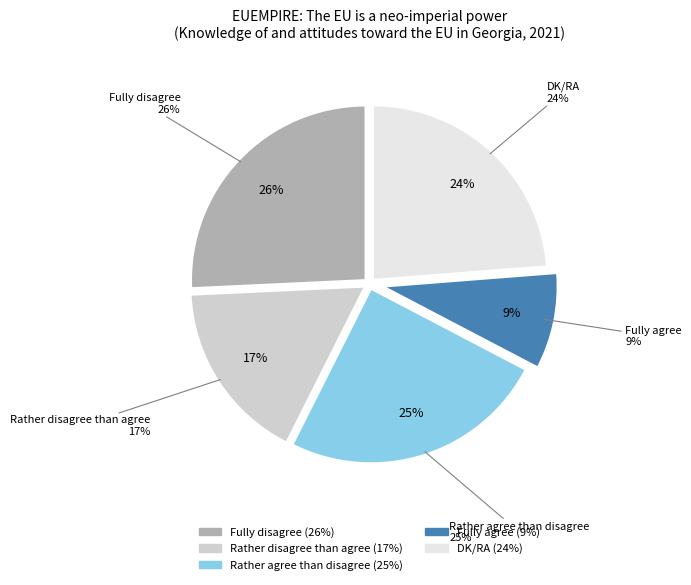

Approximately how many times larger is the value at Fully agree compared to Rather disagree than agree?

0.5